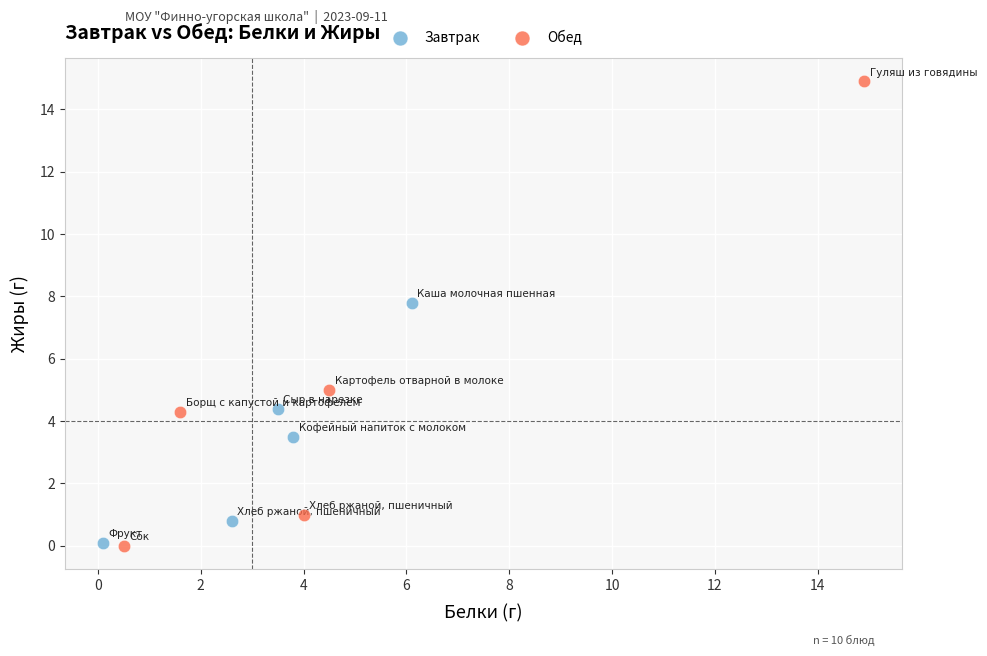

Which series contains the highest Y value?

Обед